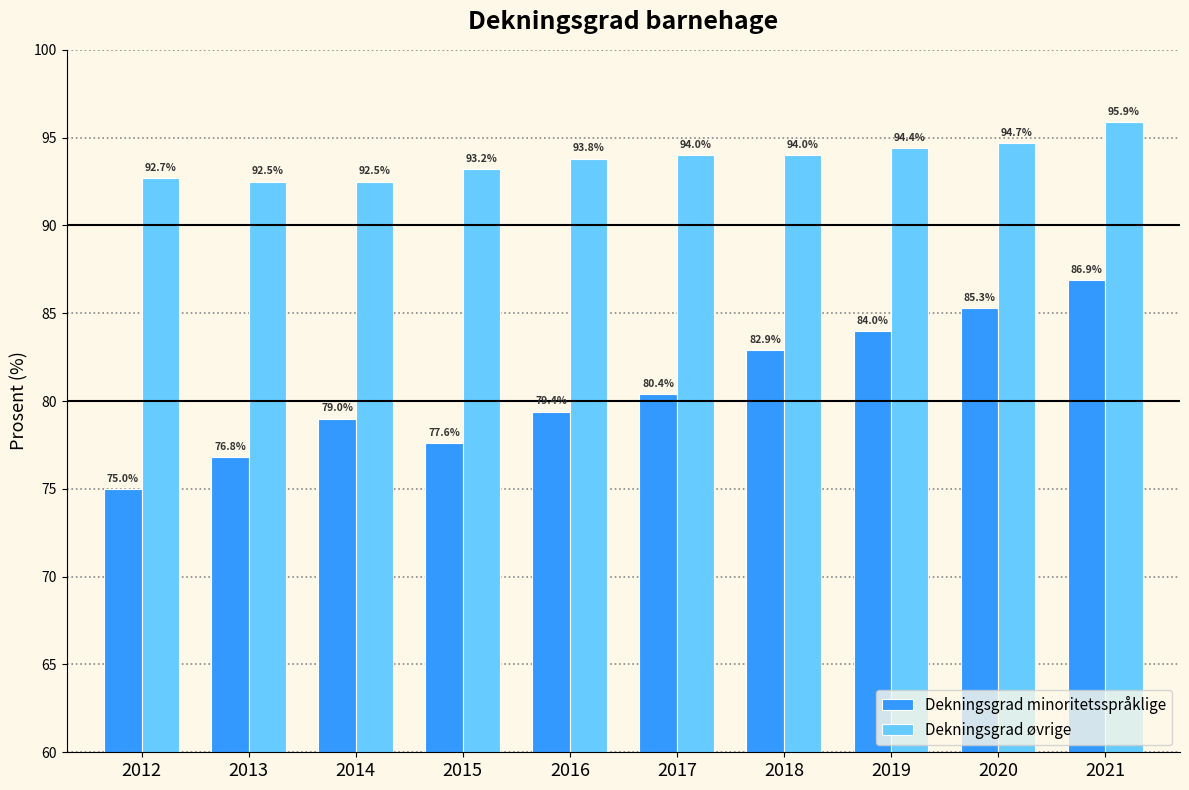

Reading left to right, transcribe all the data shown in this chart.

Dekningsgrad minoritetsspråklige: 2012=75.0	2013=76.8	2014=79.0	2015=77.6	2016=79.4	2017=80.4	2018=82.9	2019=84.0	2020=85.3	2021=86.9
Dekningsgrad øvrige: 2012=92.7	2013=92.5	2014=92.5	2015=93.2	2016=93.8	2017=94.0	2018=94.0	2019=94.4	2020=94.7	2021=95.9